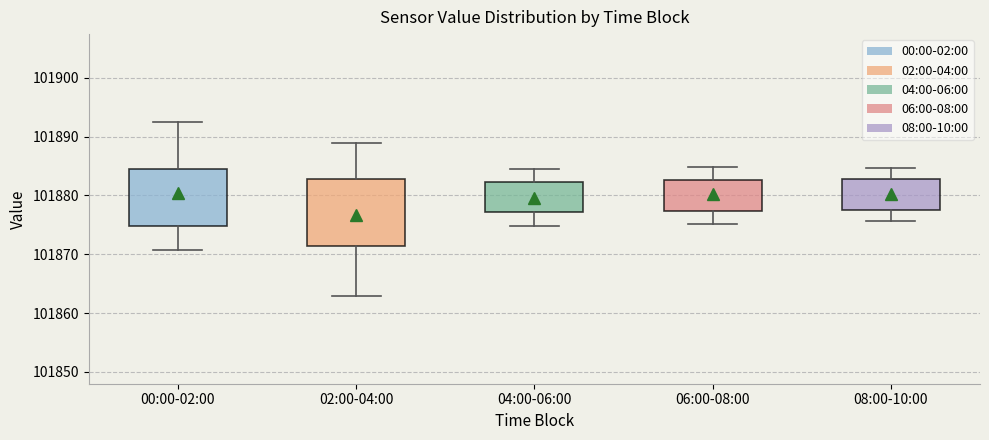

Where does the lower whisker of the box for 00:00-02:00 end on the y-axis? The values are not printed on the chart, so give them approximately, as read against the axis.

101871